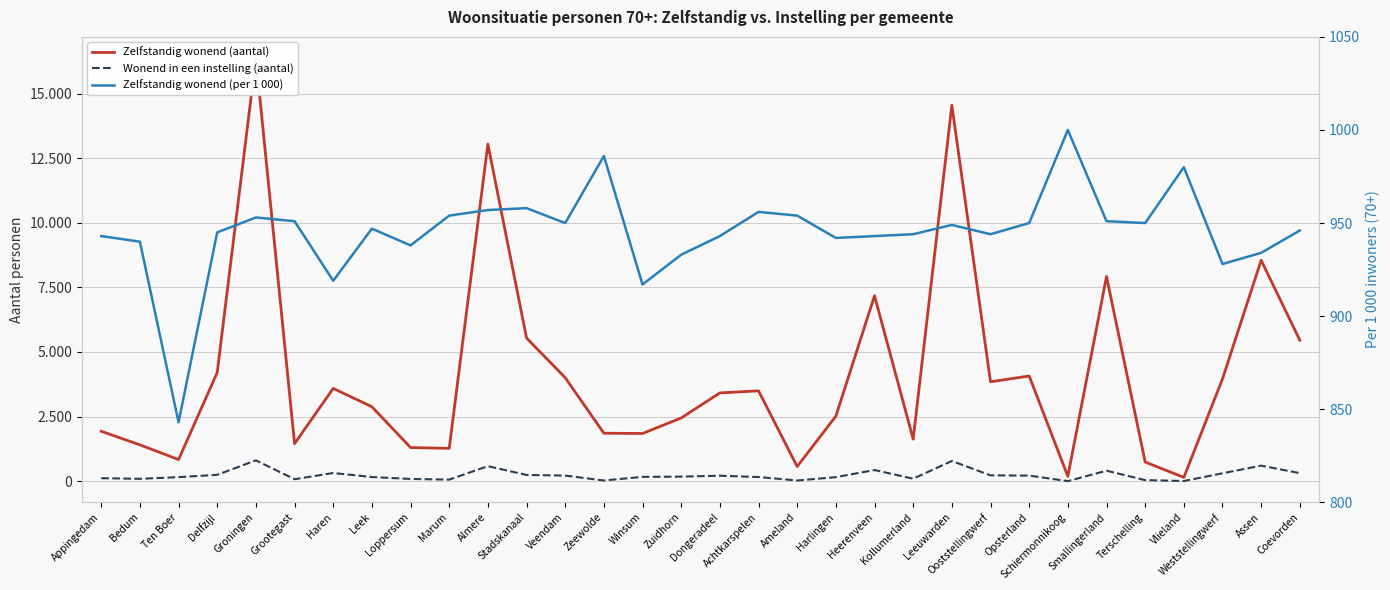

What is the difference between the maximum and minimum values in the Zelfstandig wonend (per 1 000) series?

157